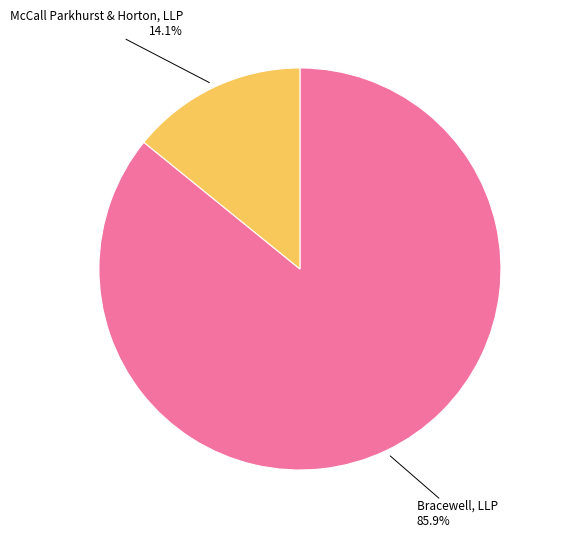

How many slices are in this pie chart?

2